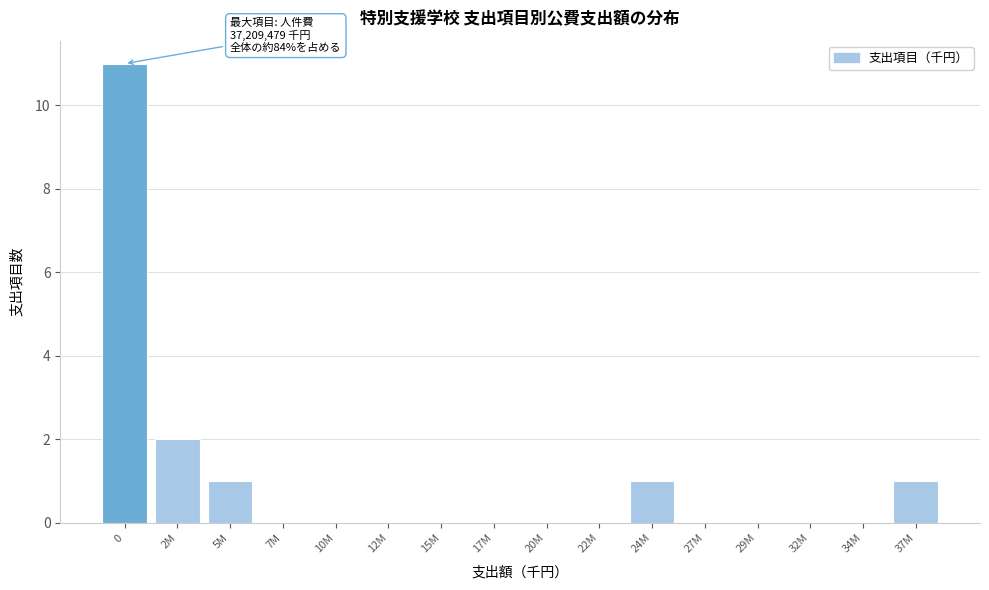

Reading right to left, extract all data points from this chart.

37M=1	34M=0	32M=0	29M=0	27M=0	24M=1	22M=0	20M=0	17M=0	15M=0	12M=0	10M=0	7M=0	5M=1	2M=2	0=11